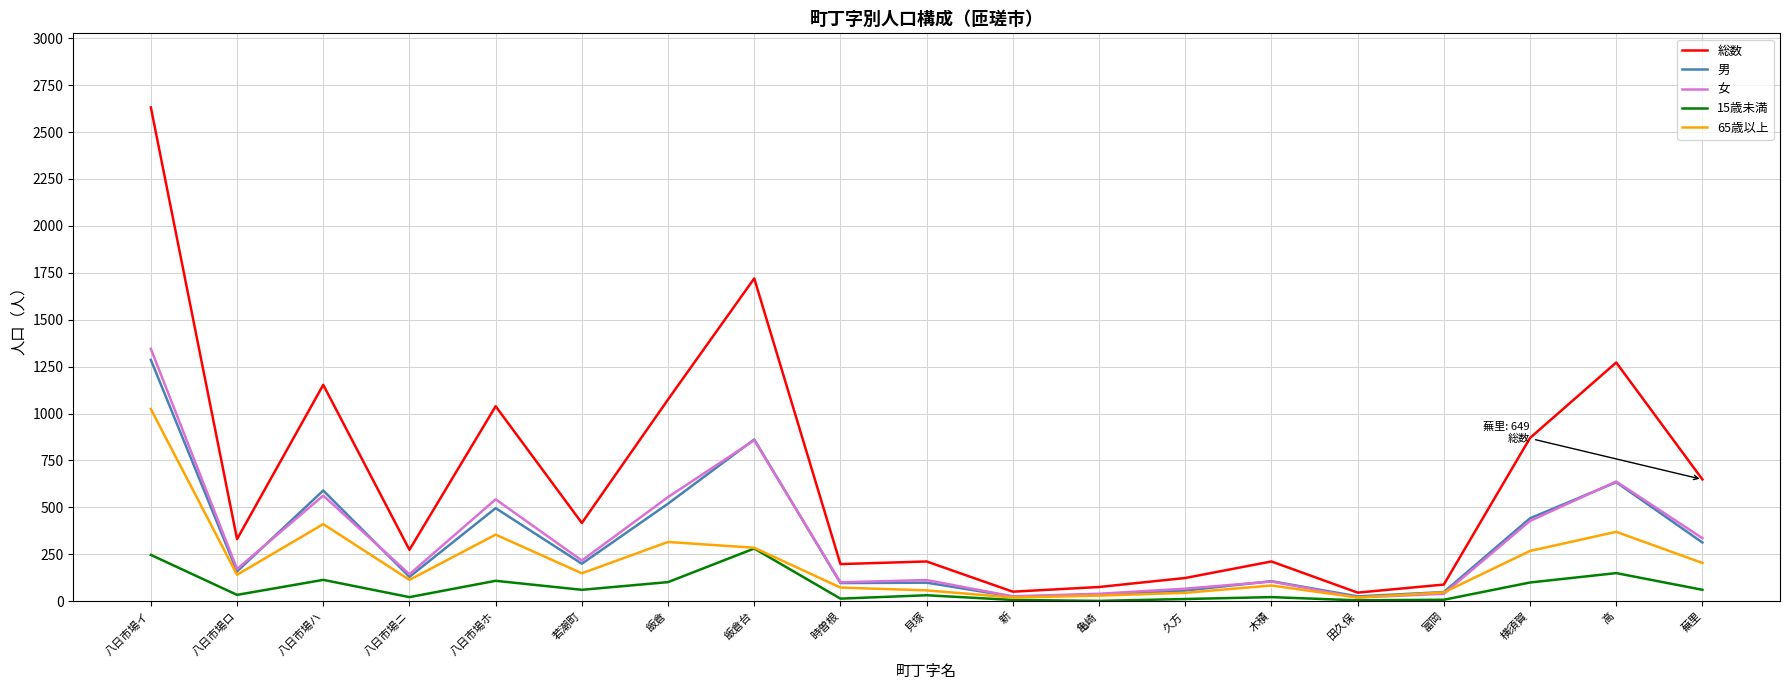

Between 富岡 and 高, which series saw the biggest shift?

総数